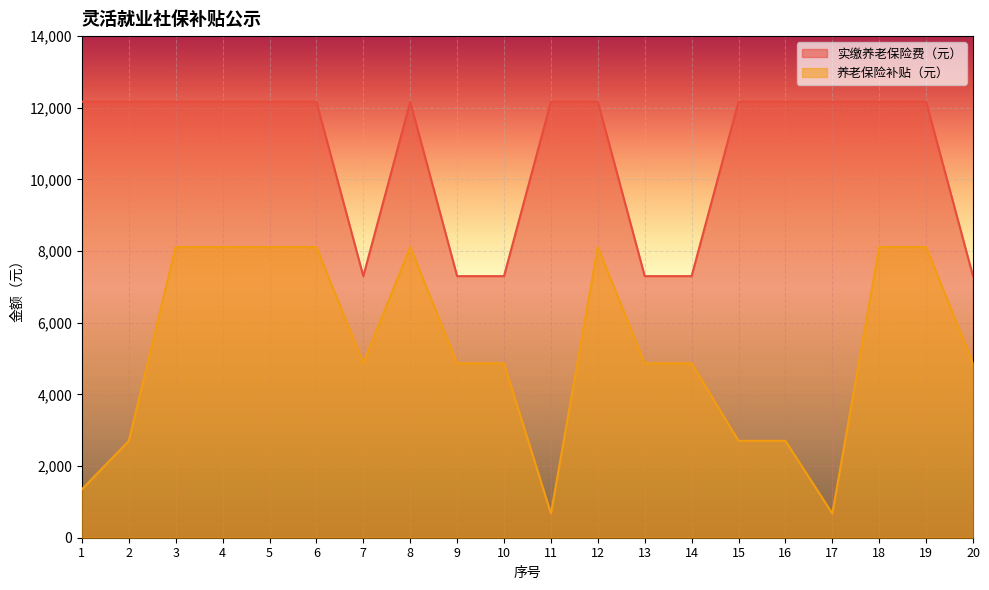

True or false: 实缴养老保险费（元） and 养老保险补贴（元） cross at least once.

False